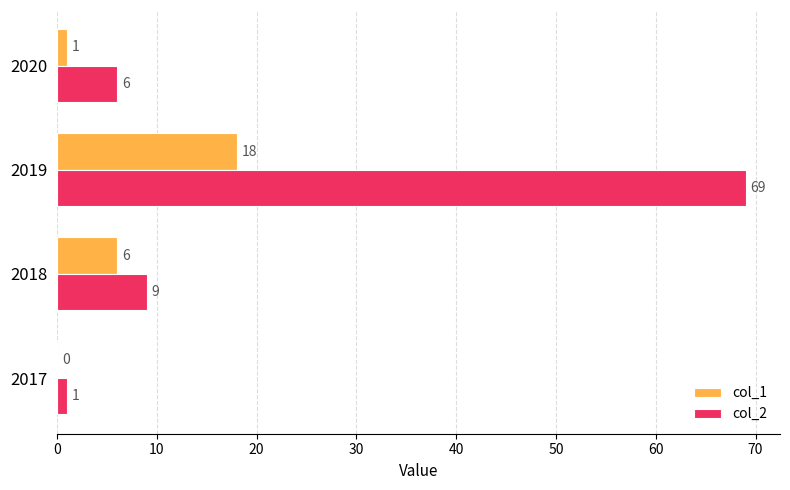

Is the value of col_2 at 2017 greater than the value of col_1 at 2019?

No